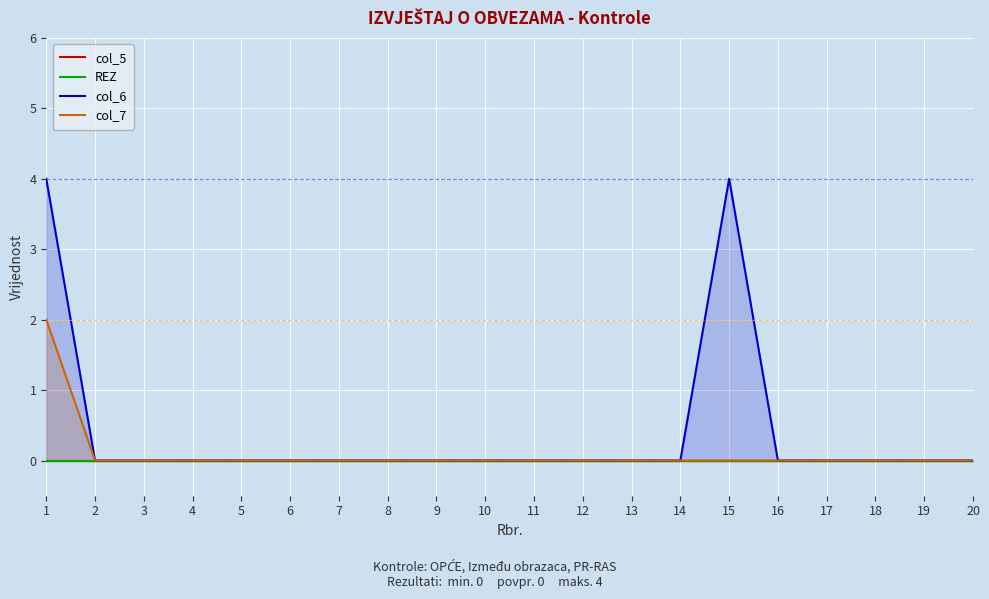

True or false: col_6 and col_5 cross at least once.

False